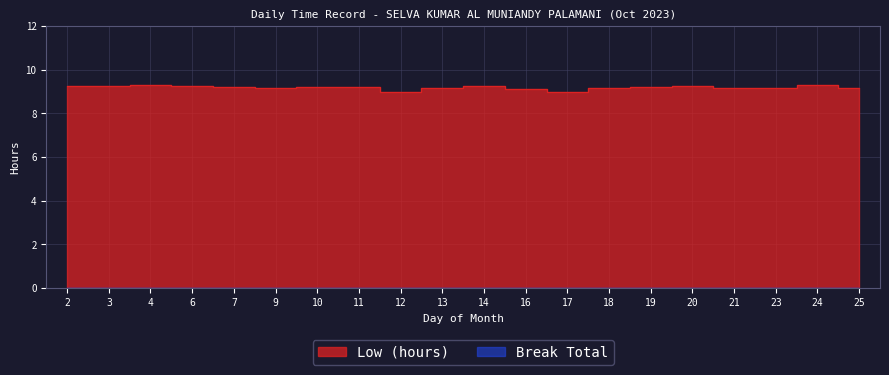

Where is the first local minimum?

9